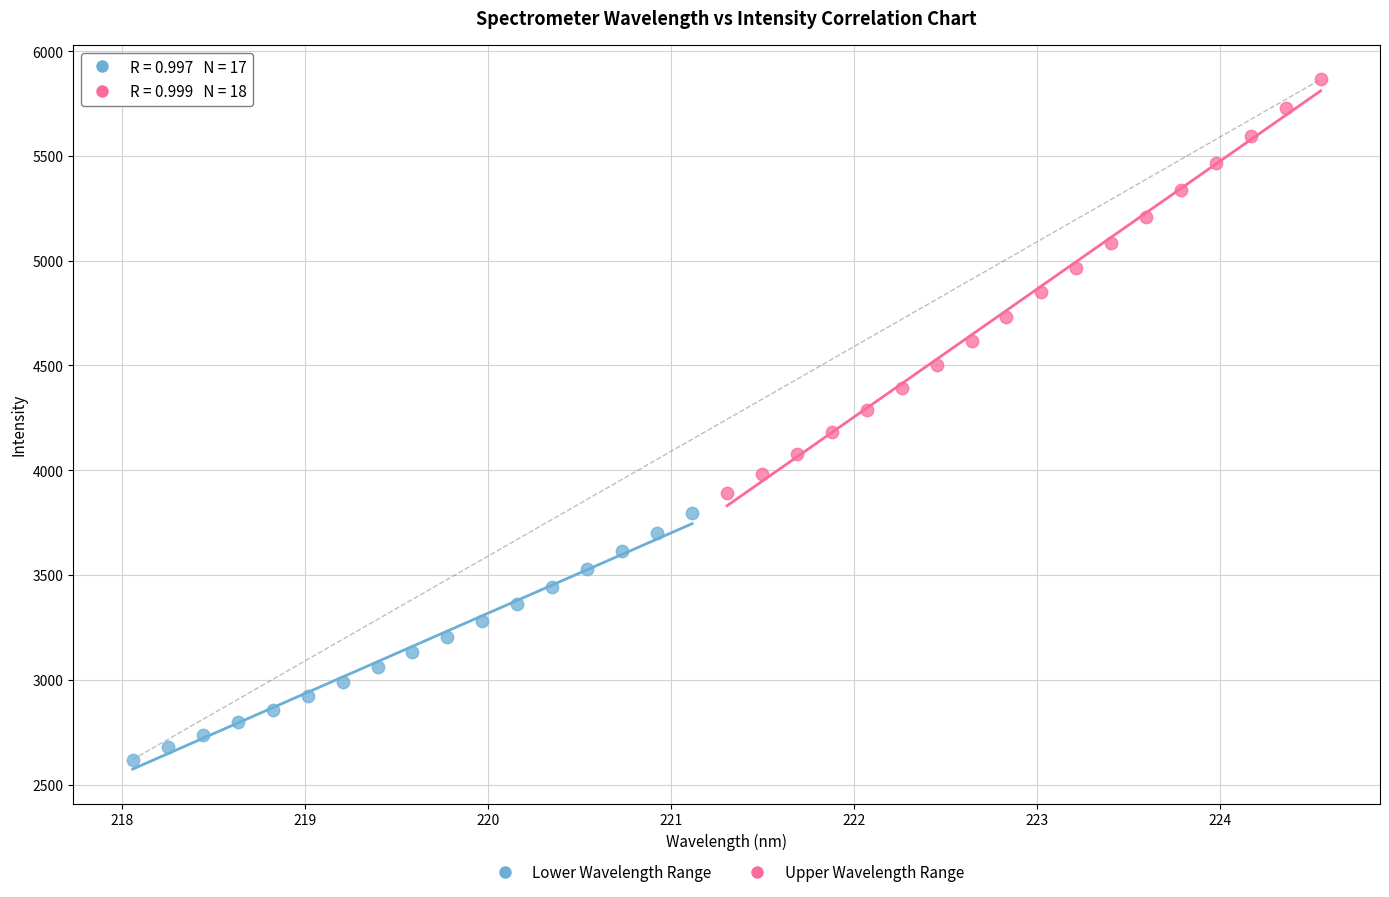

Which series reaches the maximum Y coordinate?

Upper Wavelength Range